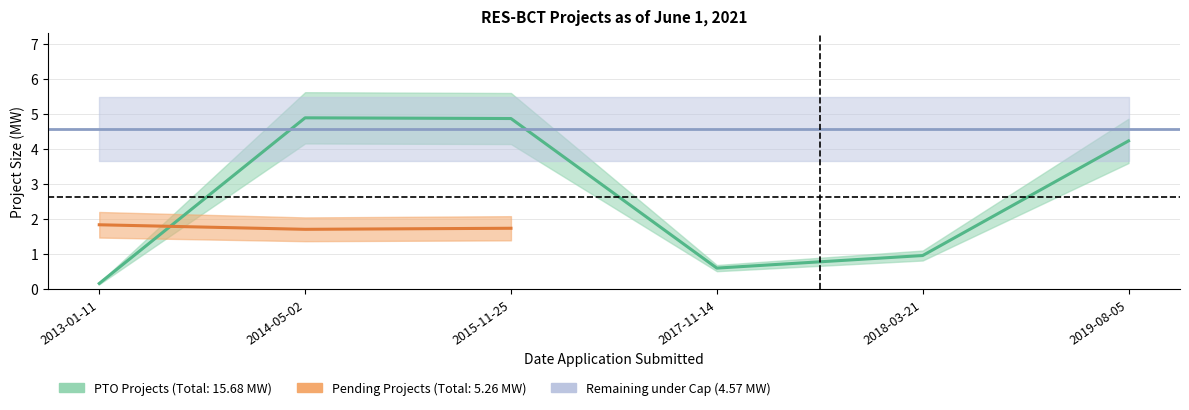

List the labels in order of PTO Projects MW value, smallest first.

2013-01-11, 2017-11-14, 2018-03-21, 2019-08-05, 2015-11-25, 2014-05-02